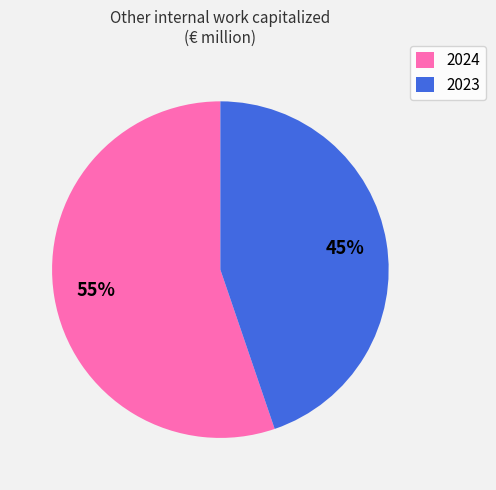

Do 2023 and 2024 together represent more than half of the pie?

Yes